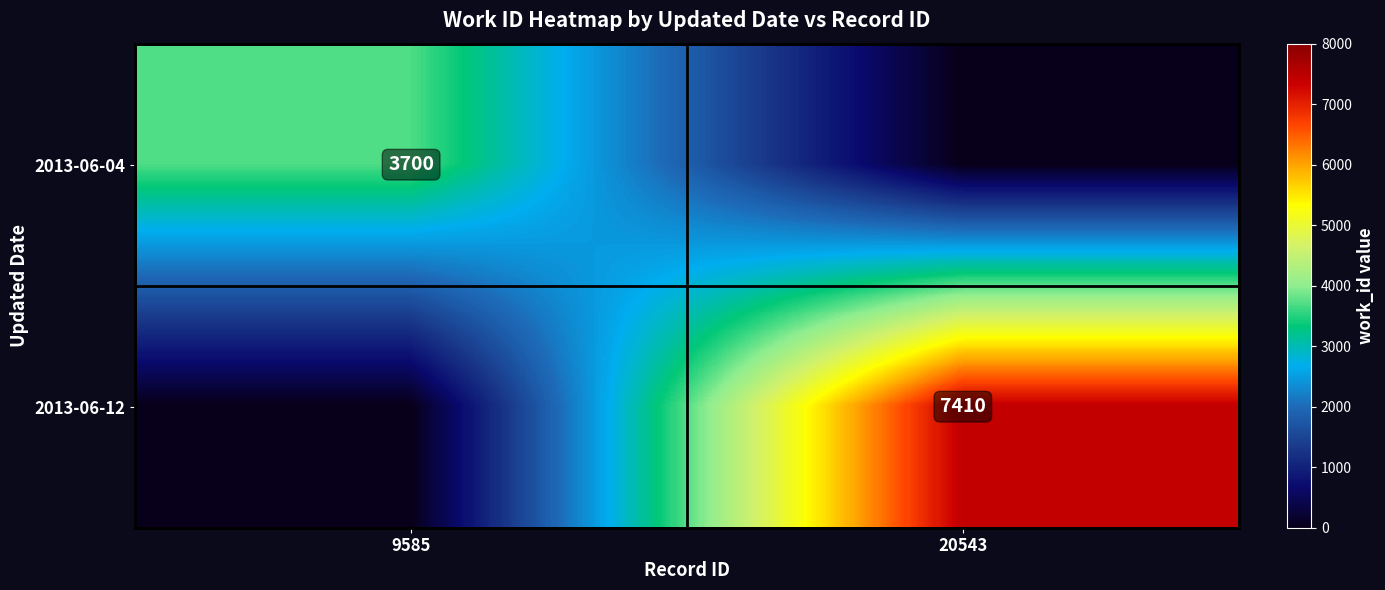

Is it true that 2013-06-04 equals 3700 at 9585?

True